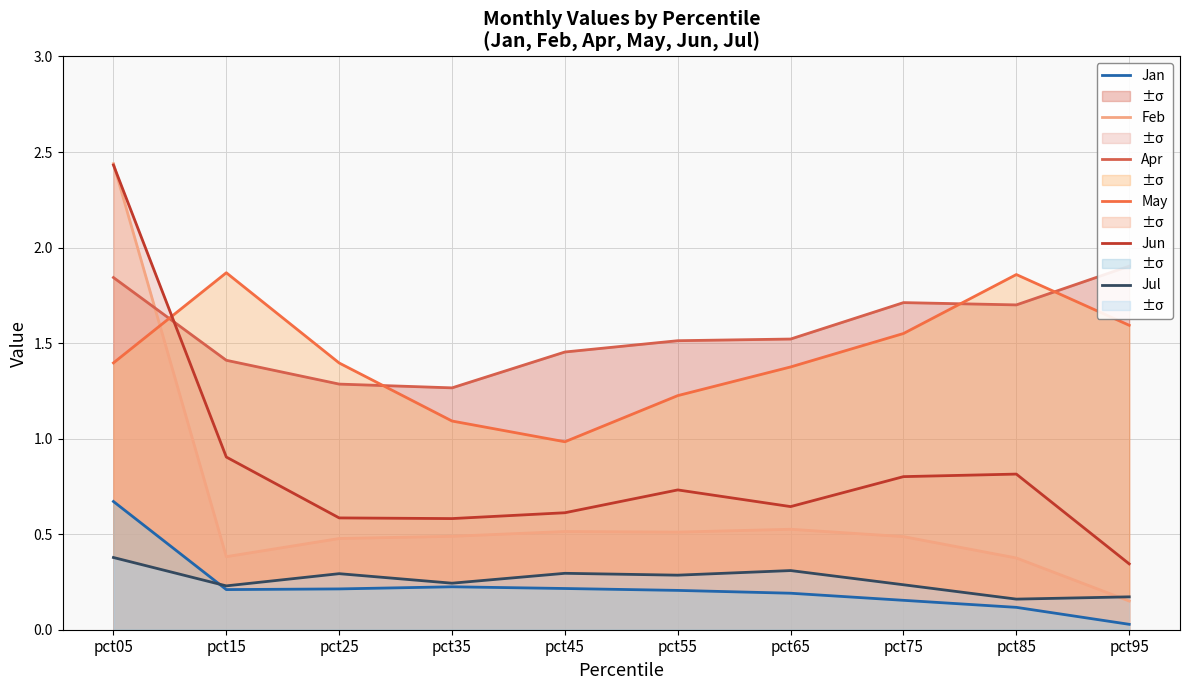

True or false: Jul and Jun cross at least once.

False